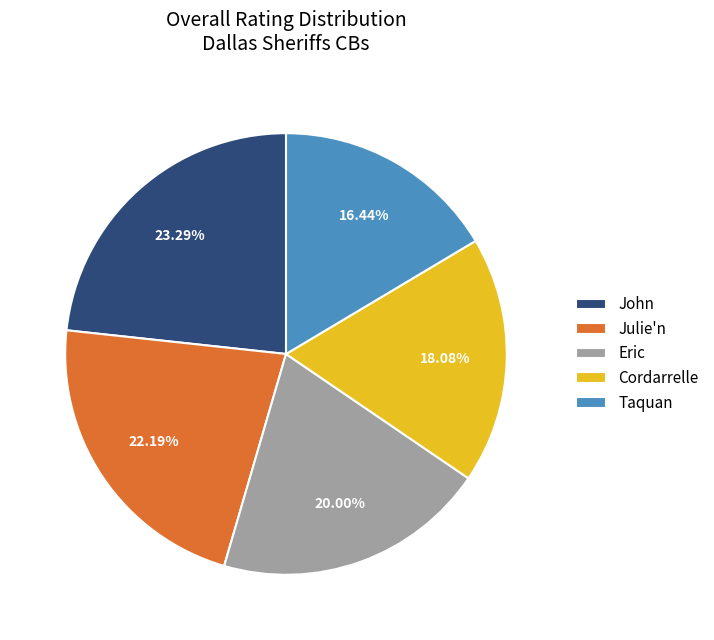

How many segments does this pie chart have?

5